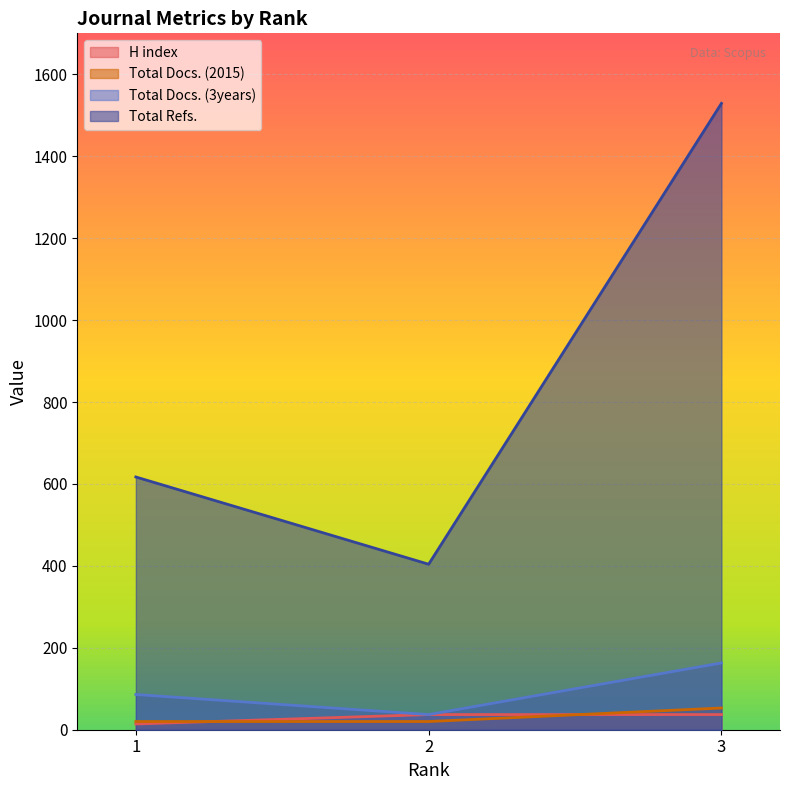

Reading right to left, what are all the values shown in this chart?

H index: 37	37	14
Total Docs. (2015): 53	20	20
Total Docs. (3years): 163	37	86
Total Refs.: 1529	404	617